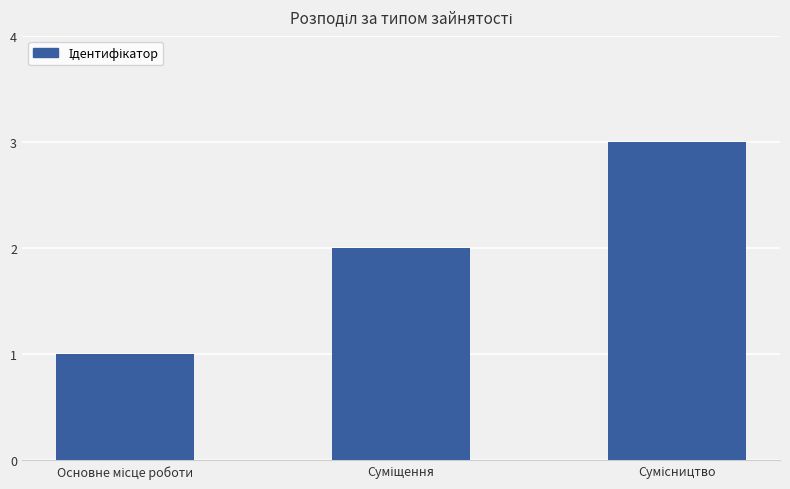

What is the maximum value shown in the chart?

3